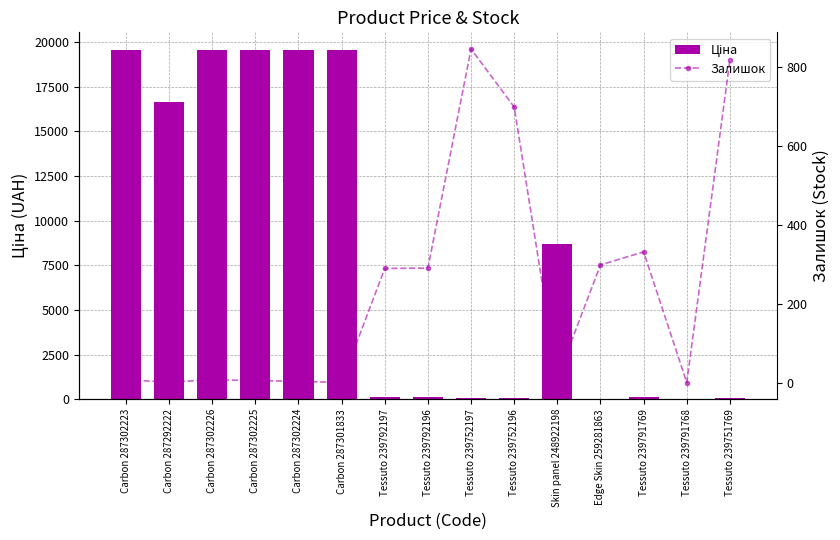

Rank the series at Tessuto 239751769 from highest to lowest value.

Залишок, Ціна